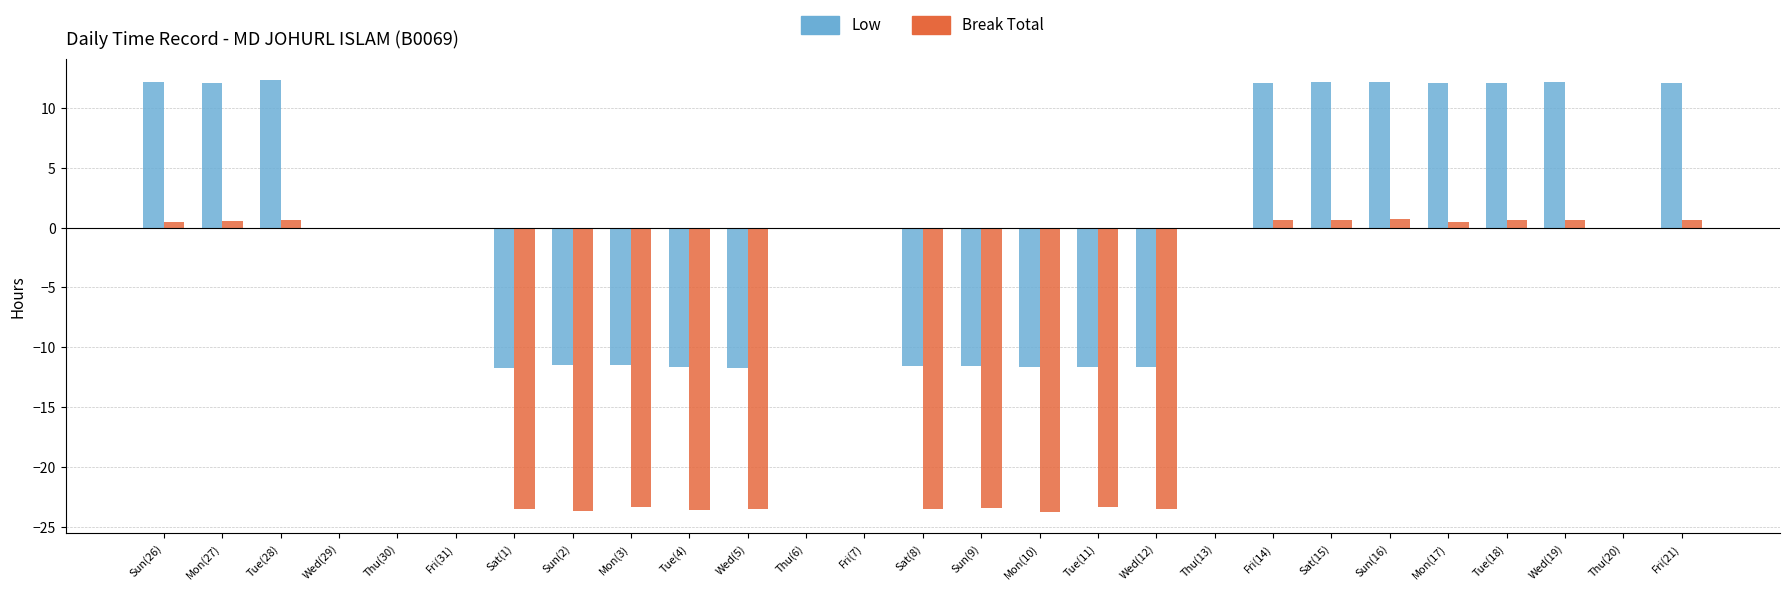

What is the highest value of the Low series?

12.3